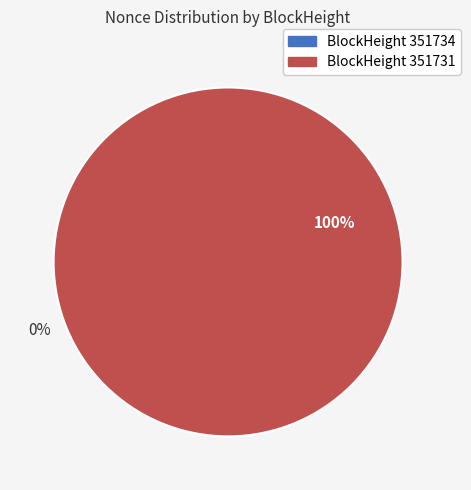

Count the number of slices in the pie.

2